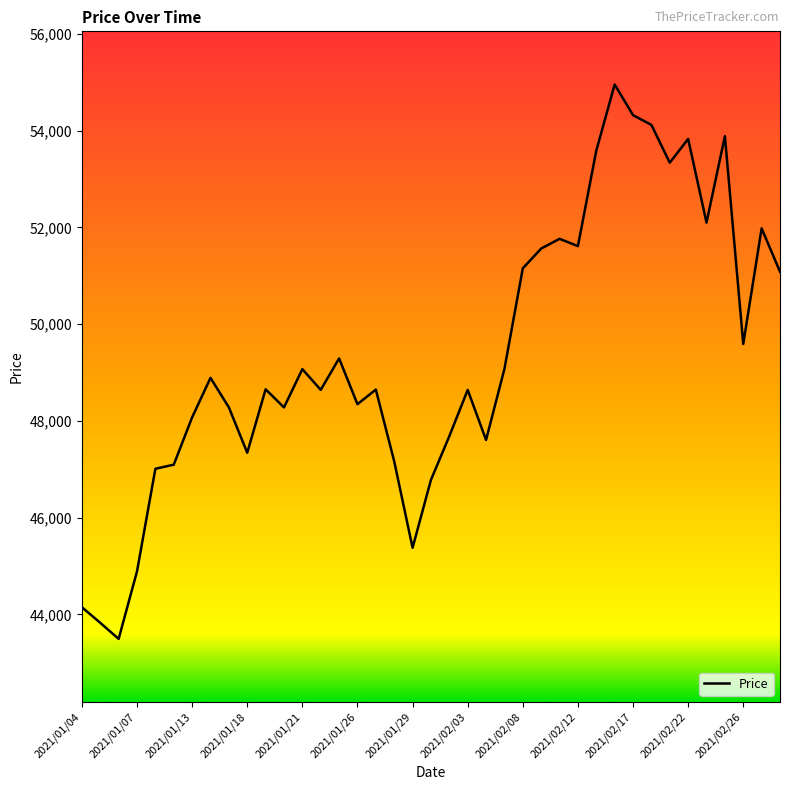

What is the maximum value shown in the chart?

54951.0